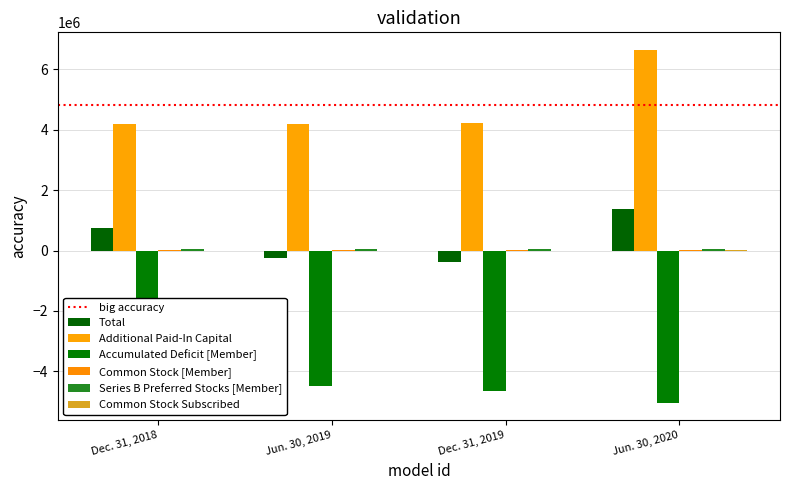

At how many categories does at least one series exceed -3969010?

4